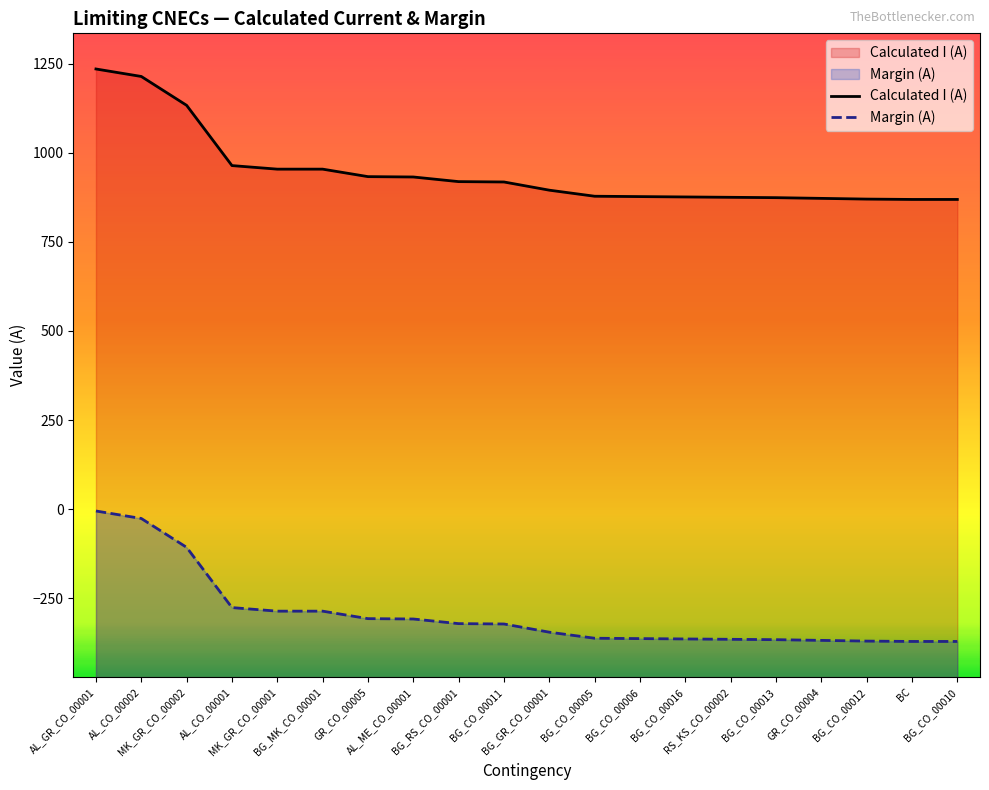

What is the total value across all series at BG_CO_00005?

516